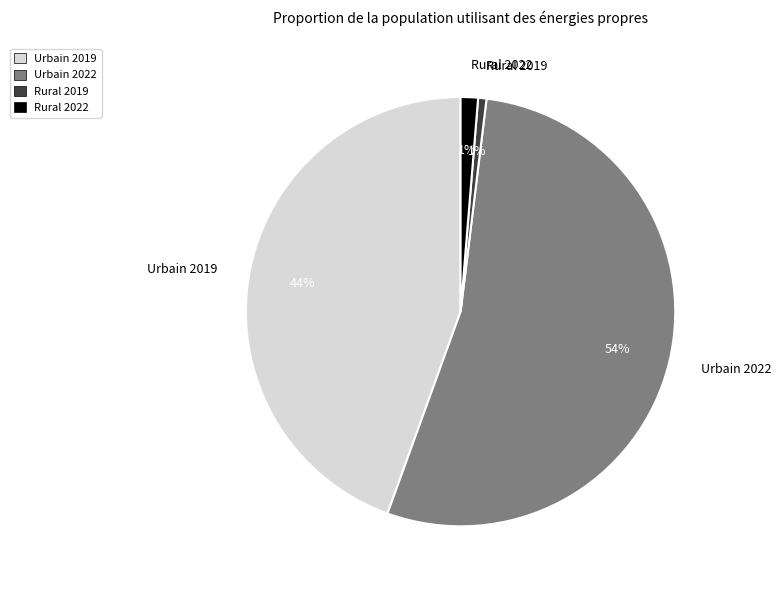

The Rural 2019 slice represents 1% of the pie. True or false?

True